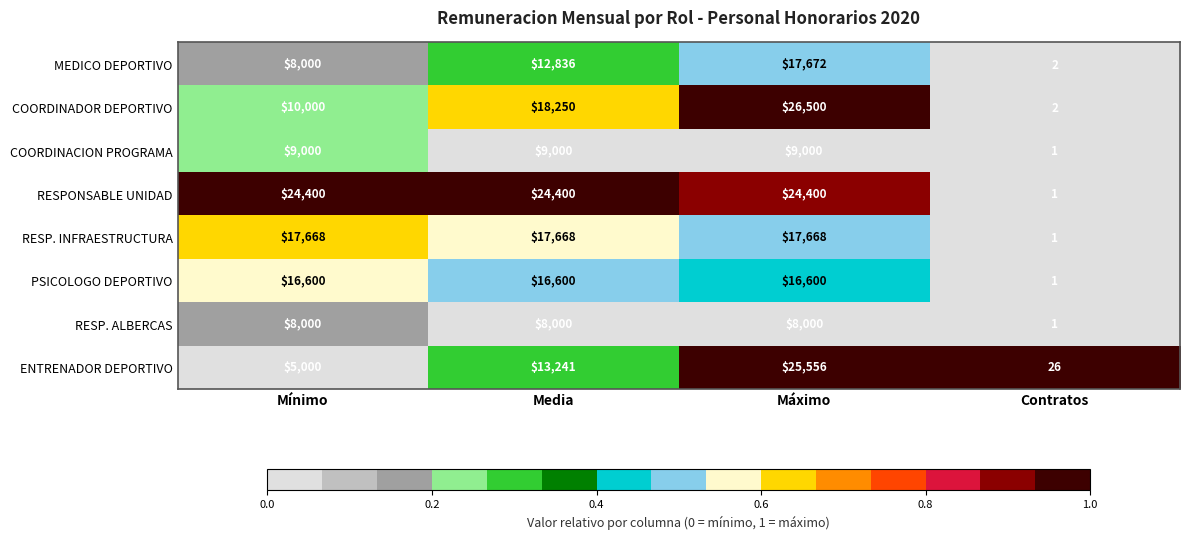

What is the average value of the MEDICO DEPORTIVO series?

9628